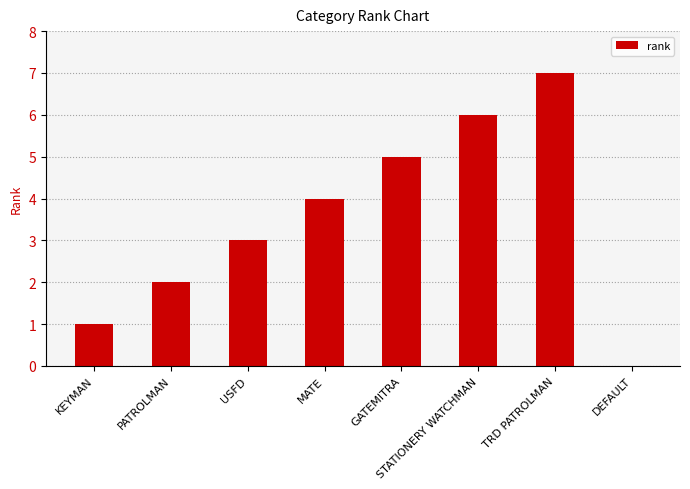

Reading left to right, extract all data points from this chart.

KEYMAN=1	PATROLMAN=2	USFD=3	MATE=4	GATEMITRA=5	STATIONERY WATCHMAN=6	TRD PATROLMAN=7	DEFAULT=0